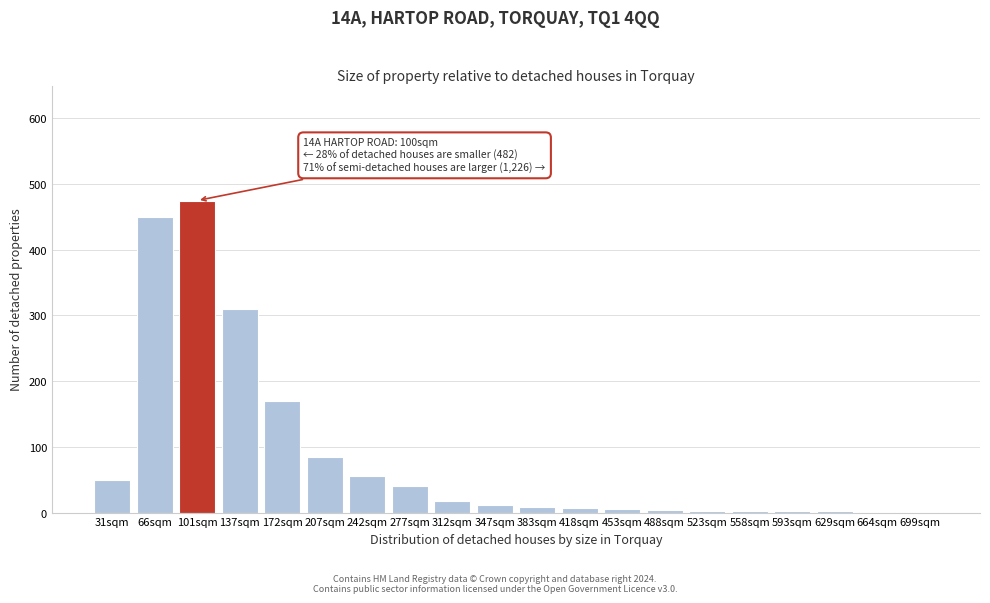

Where is the data nearest to the value 238?

172sqm